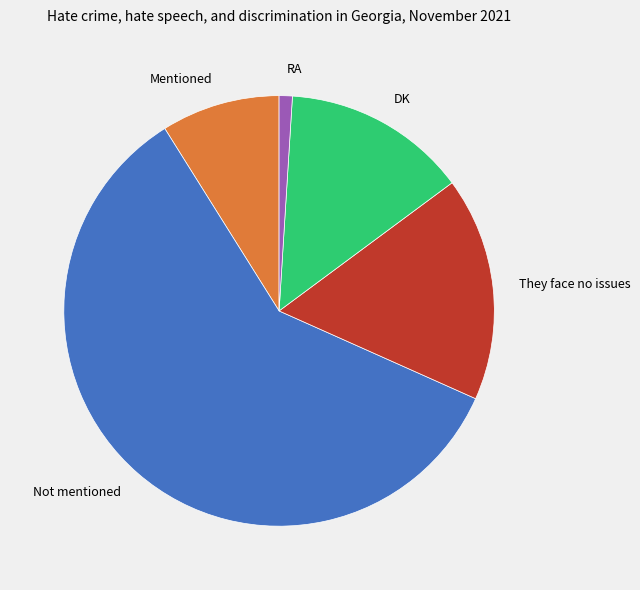

Does RA represent more than half of the total?

No